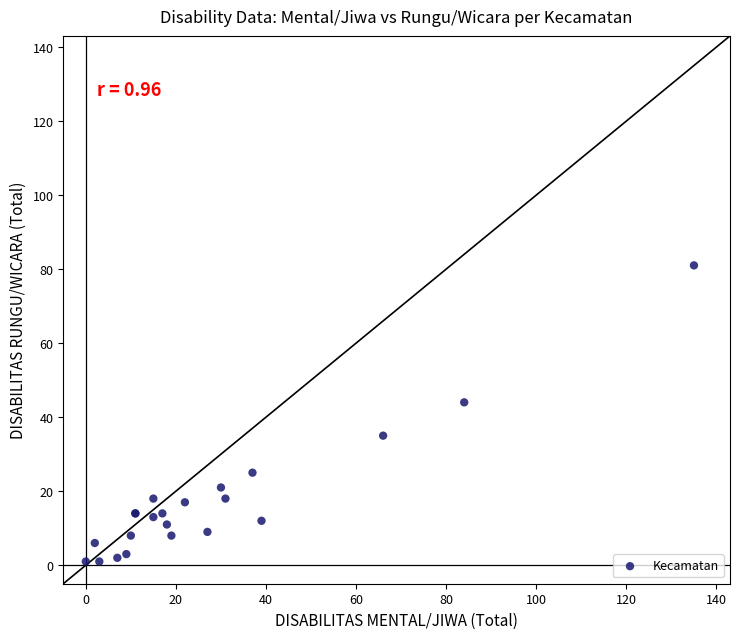

What Y value in the scatter plot is closest to 41?

44